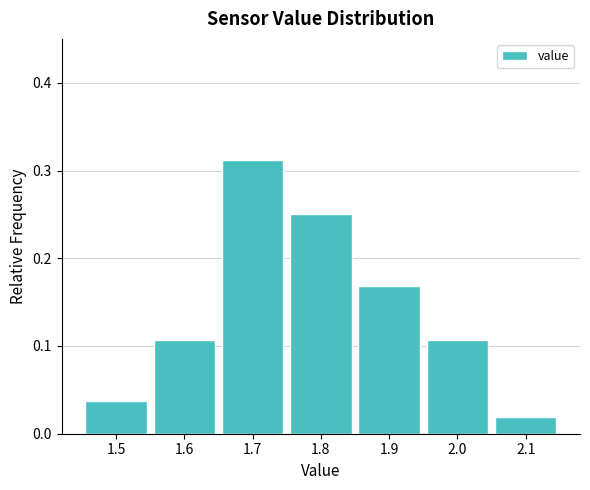

Reading left to right, list every bar in this chart as the range it spans on the x-axis followed by its height. The values are not printed on the chart, so give them approximately, as read against the axis.

1.45 to 1.55: 0.04
1.55 to 1.65: 0.11
1.65 to 1.75: 0.31
1.75 to 1.85: 0.25
1.85 to 1.95: 0.17
1.95 to 2.05: 0.11
2.05 to 2.15: 0.02